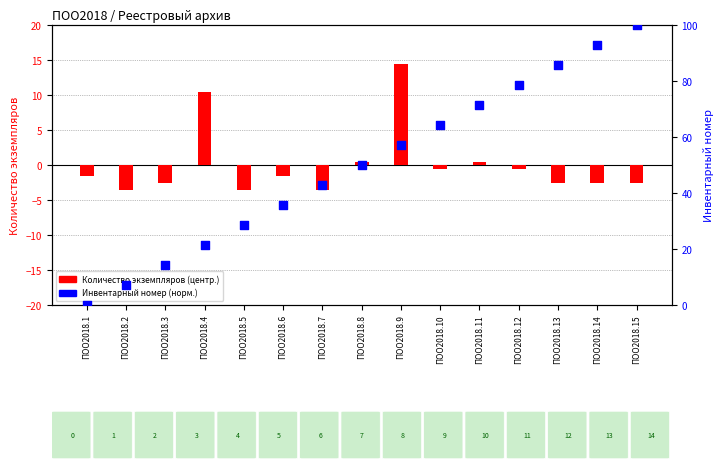

At which category is the sum across all series the highest?

ПОО2018.15